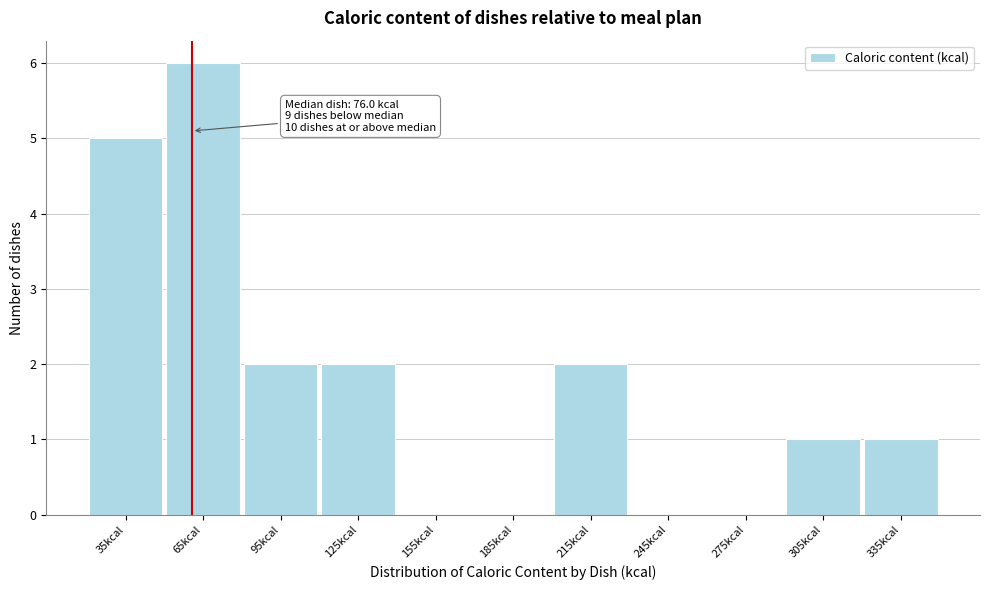

Reading left to right, transcribe all the data shown in this chart.

35kcal=5	65kcal=6	95kcal=2	125kcal=2	155kcal=0	185kcal=0	215kcal=2	245kcal=0	275kcal=0	305kcal=1	335kcal=1